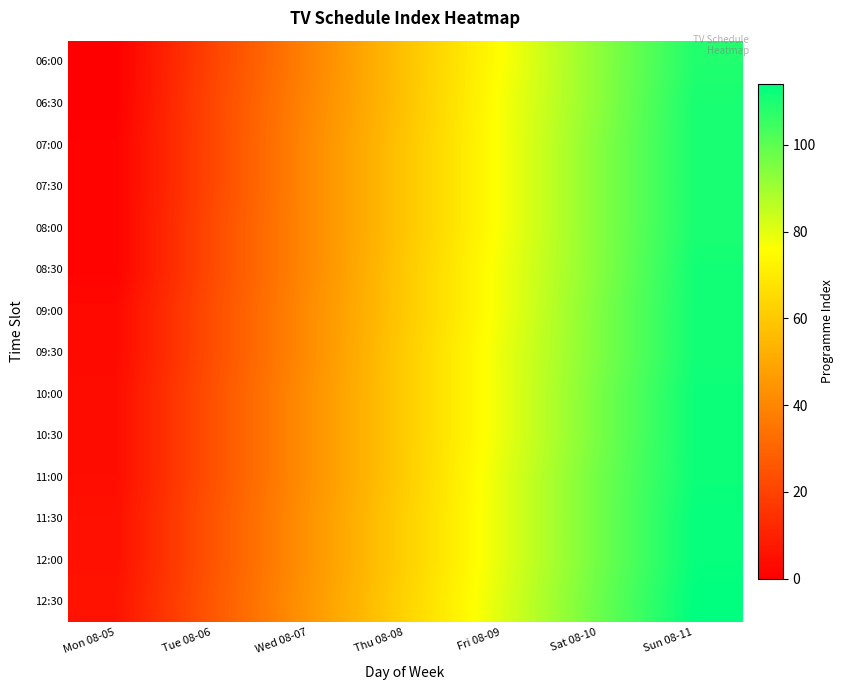

What is the total value across all series at Sat 08-10?

1333